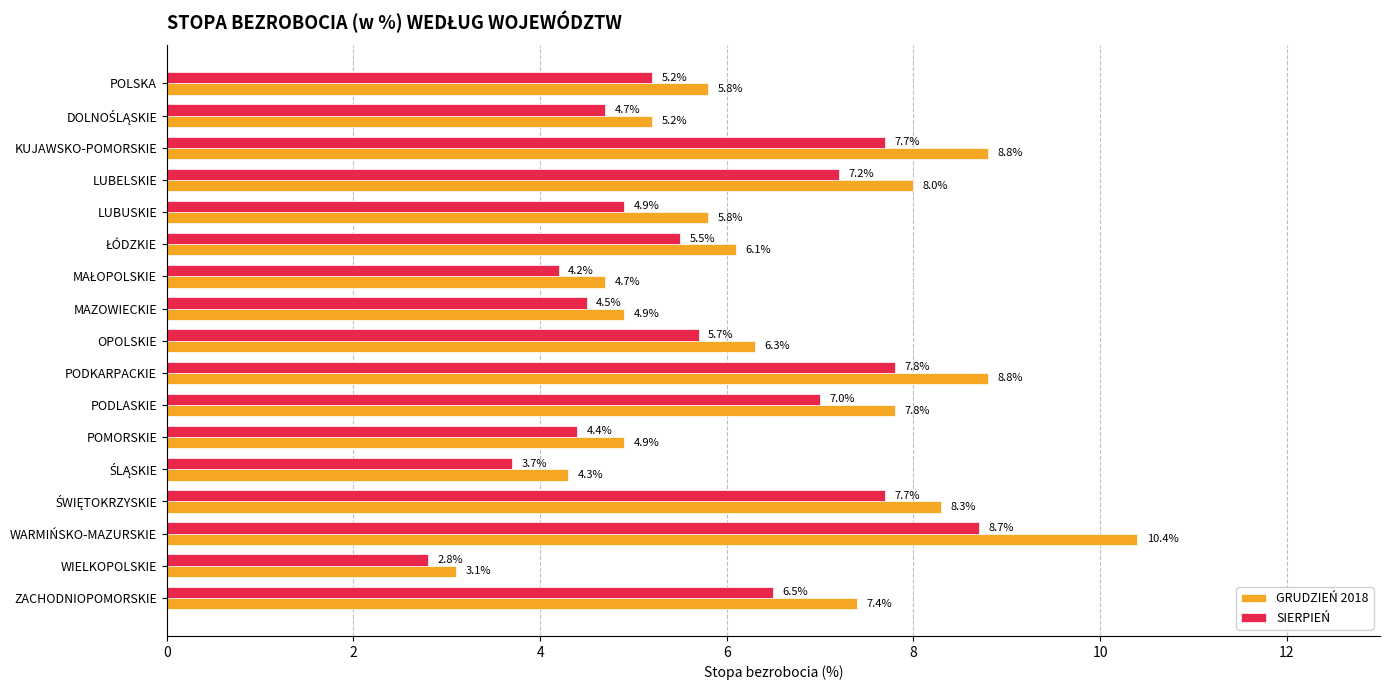

How many data points in GRUDZIEŃ 2018 are above 6?

9